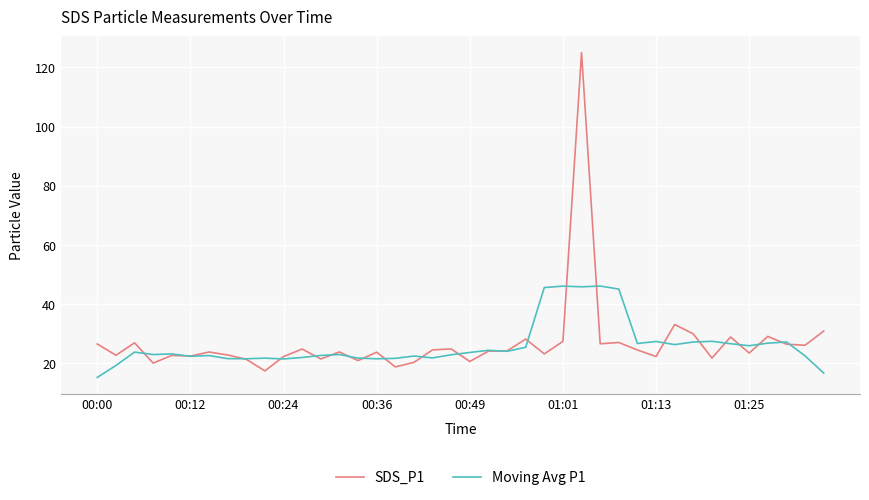

What is the highest value of the Moving Avg P1 series?

46.1